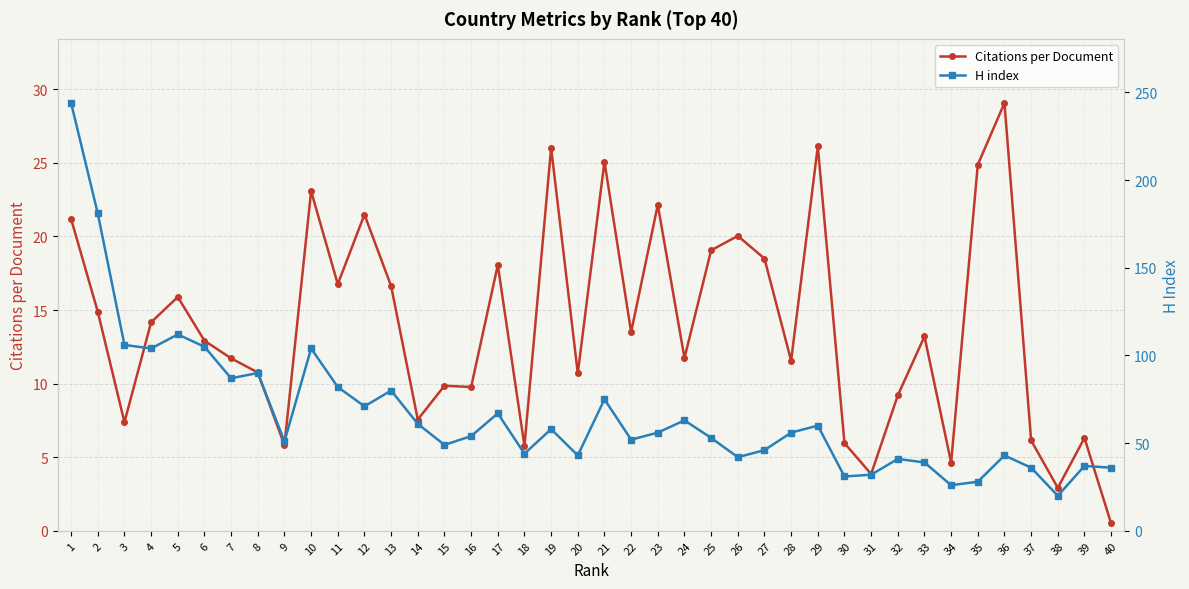

How many interior local peaks does the Citations per Document series have?

13